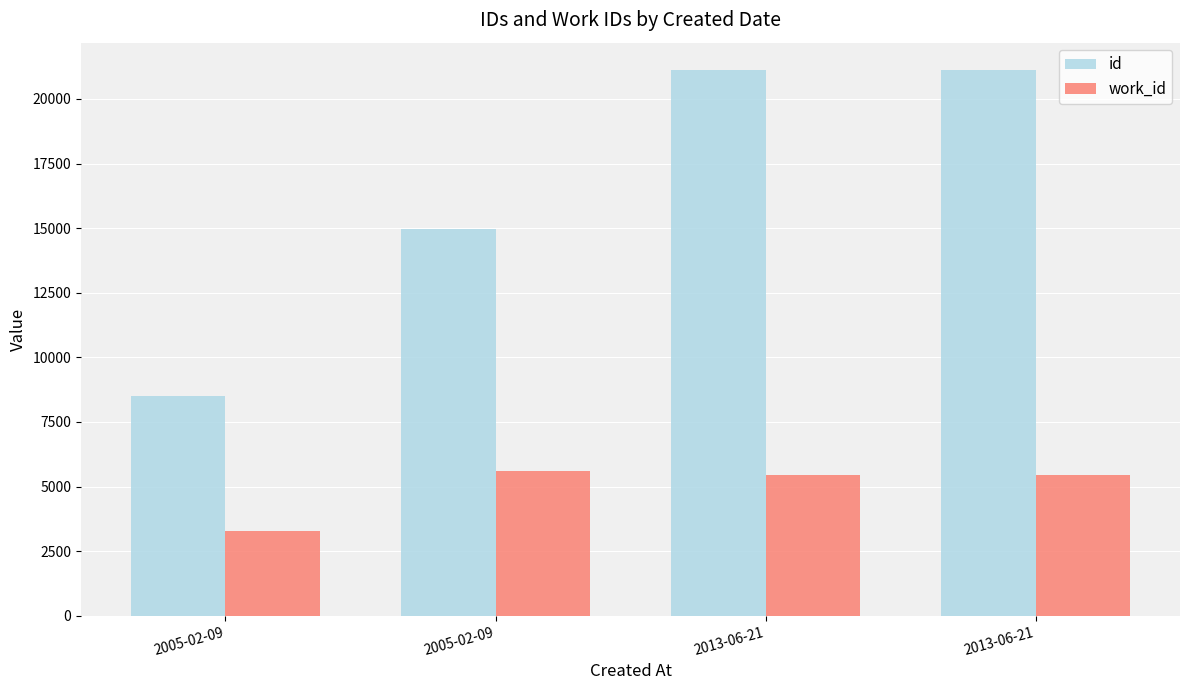

Are the bars horizontal?

No